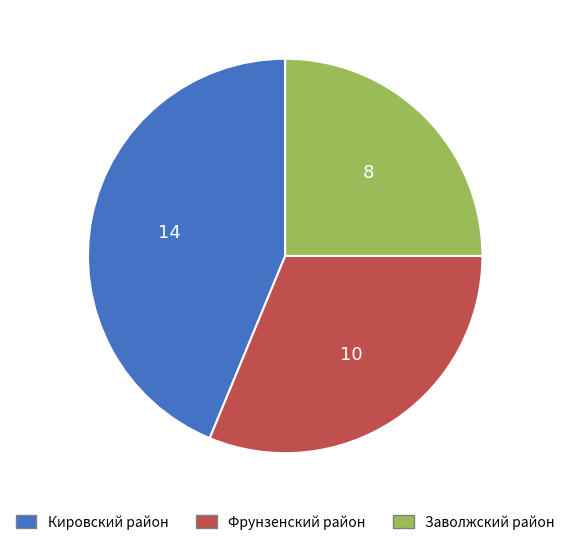

Which slice is the largest?

Кировский район